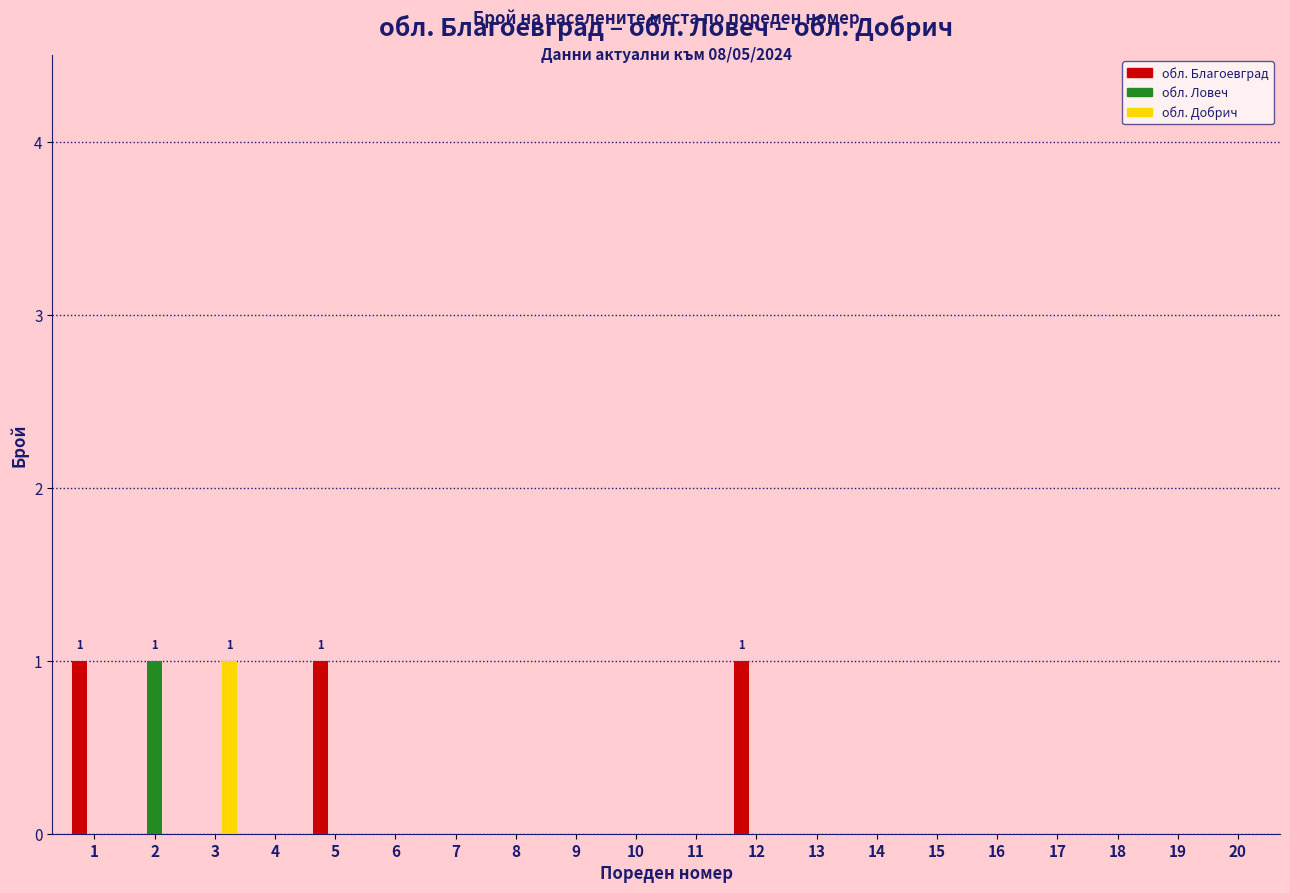

Are the bars grouped side by side (vs. stacked)?

Yes